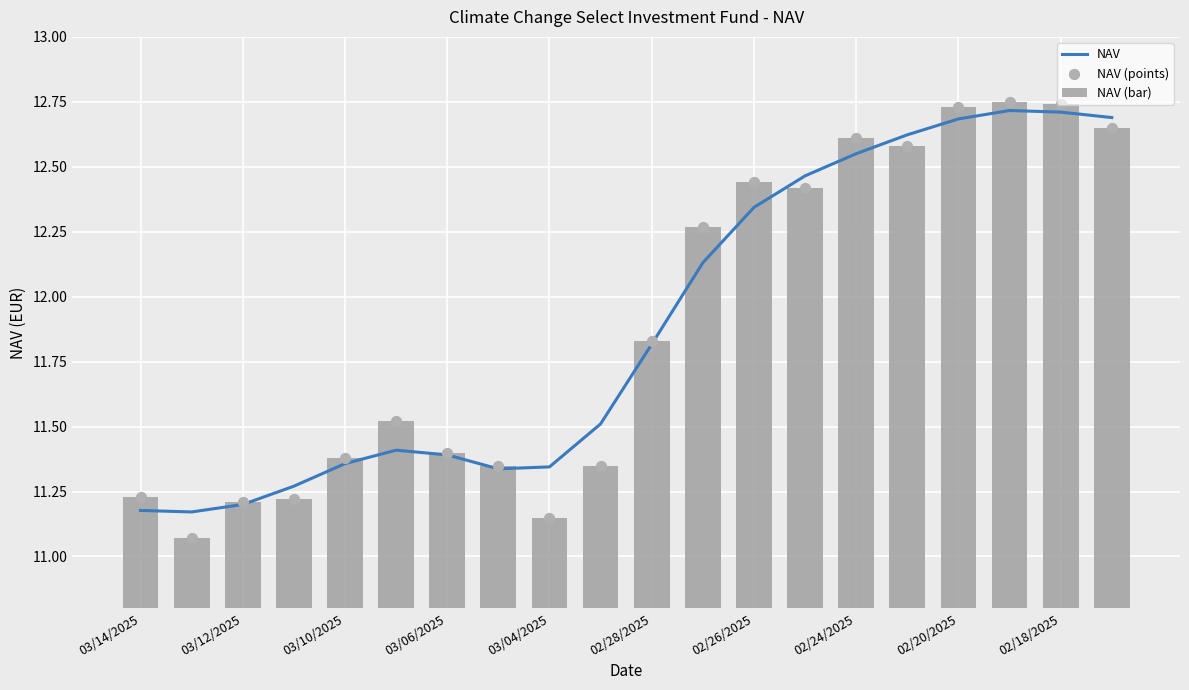

What are all the series names shown in the legend?

NAV, NAV (bar), NAV (points)